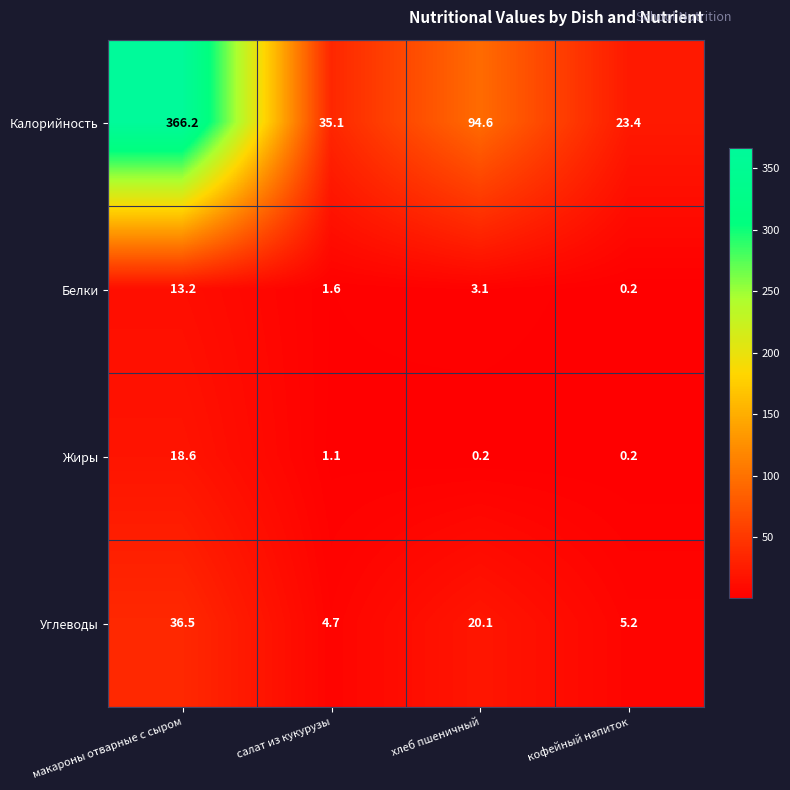

Count the number of data series in this chart.

4